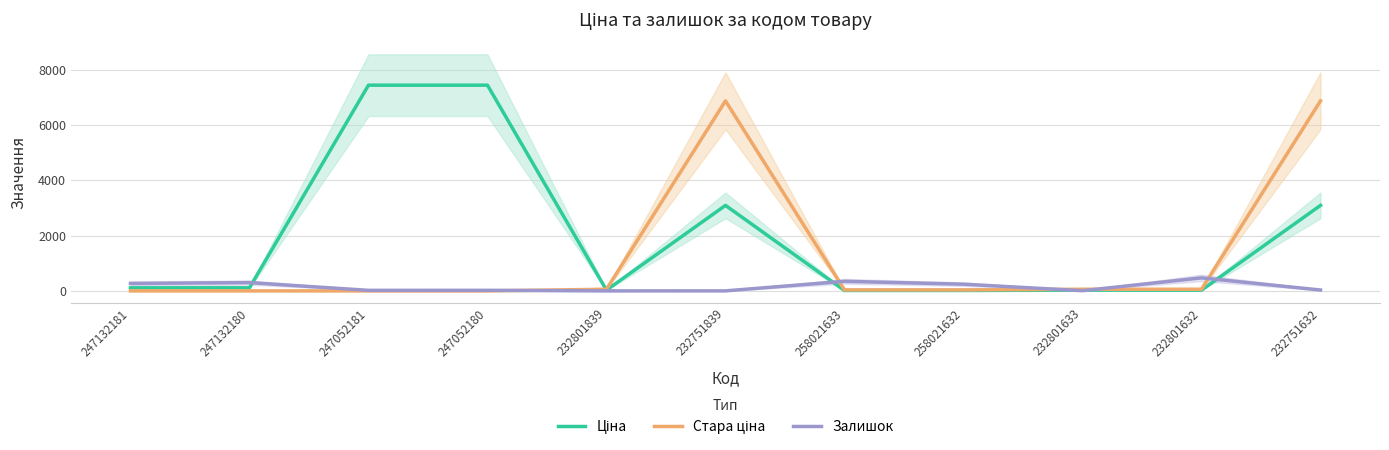

Where does the Залишок series first go above 32?

247132181